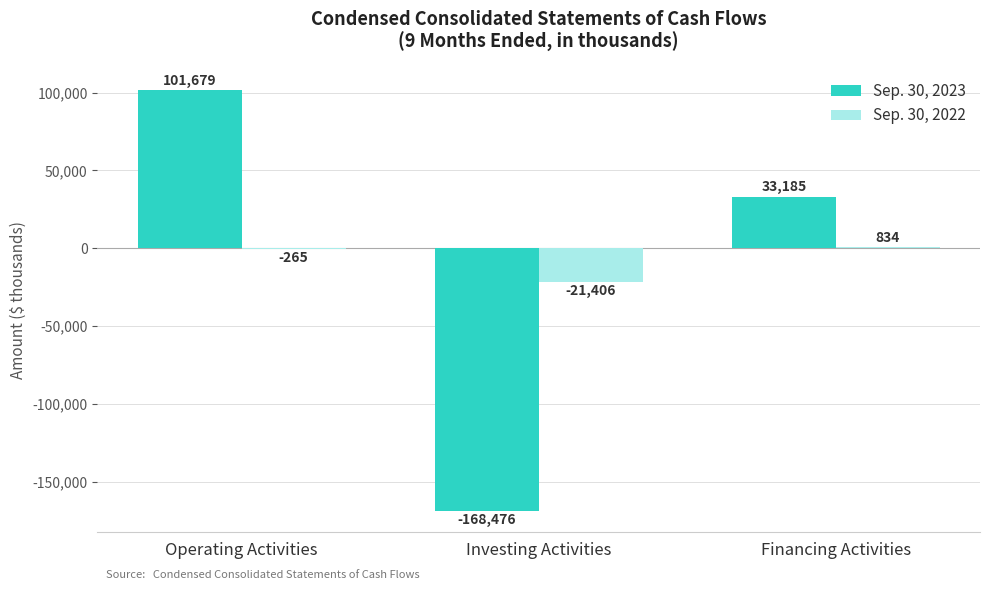

At which label is Sep. 30, 2022 closest to -10286?

Operating Activities